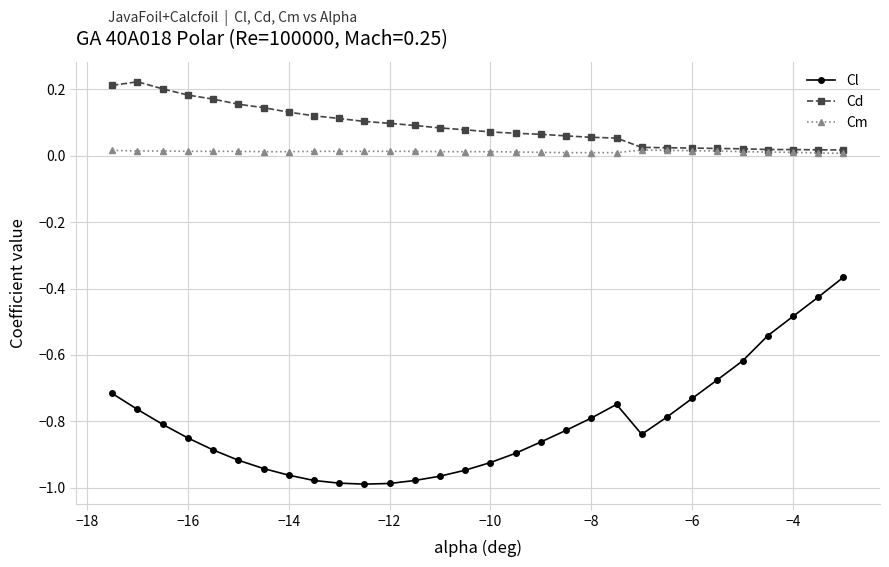

Count the Cm values in the range 0 to 1.

30